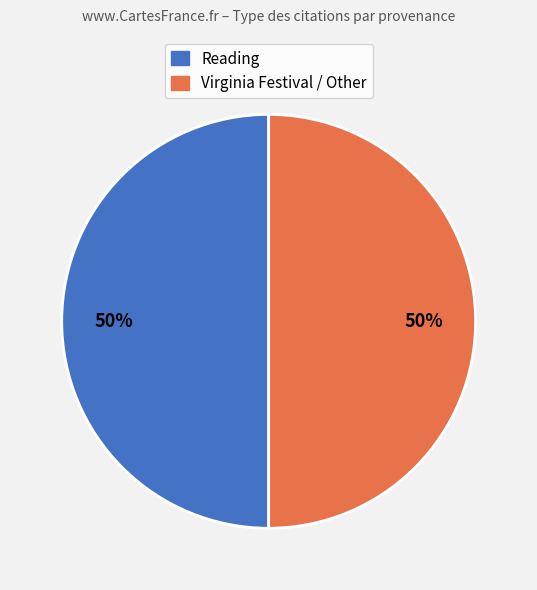

To the nearest percent, what is the average slice percentage?

50%